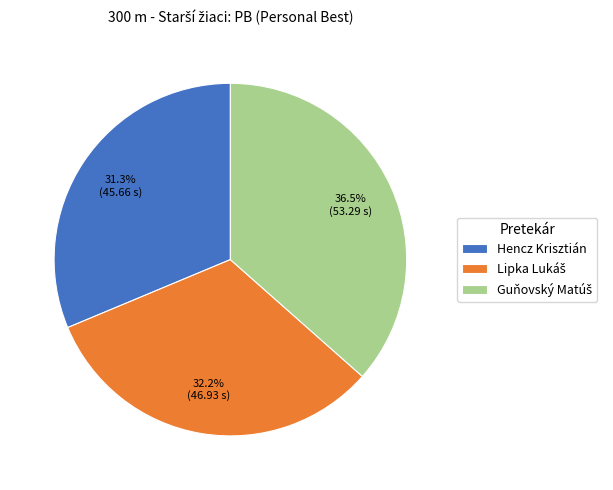

Does any single category account for the majority?

No